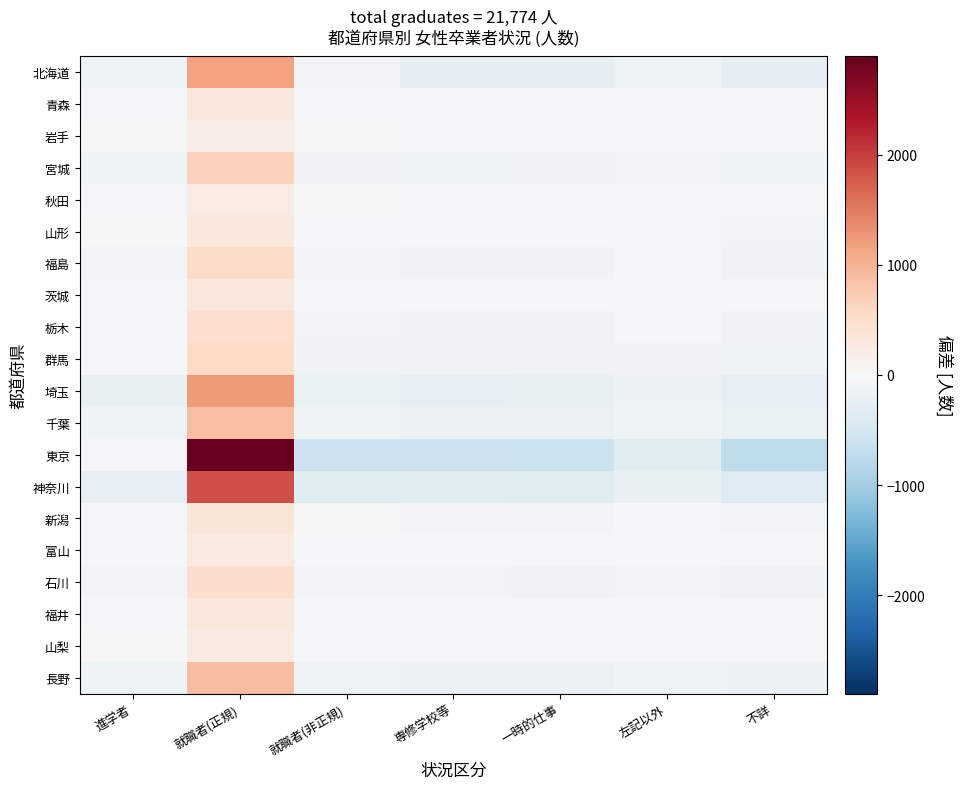

What is the difference between the highest and lowest values at 就職者(正規)?

2695.4